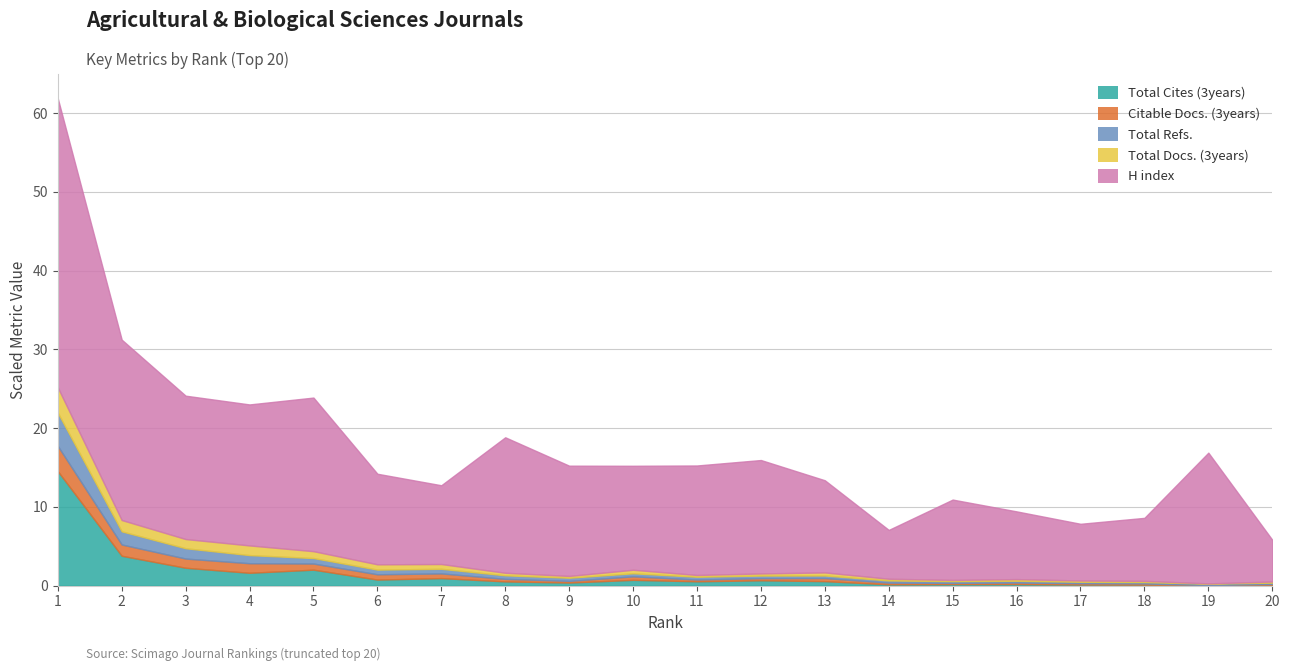

Which has a higher value, 5 or 13?

5